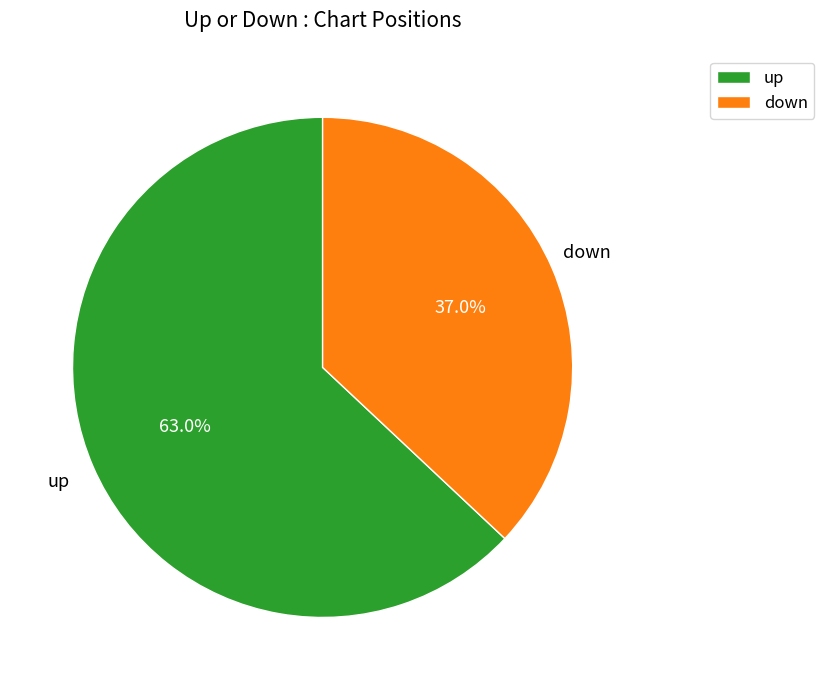

To the nearest percent, what is the difference between the largest and smallest slice percentages?

26%